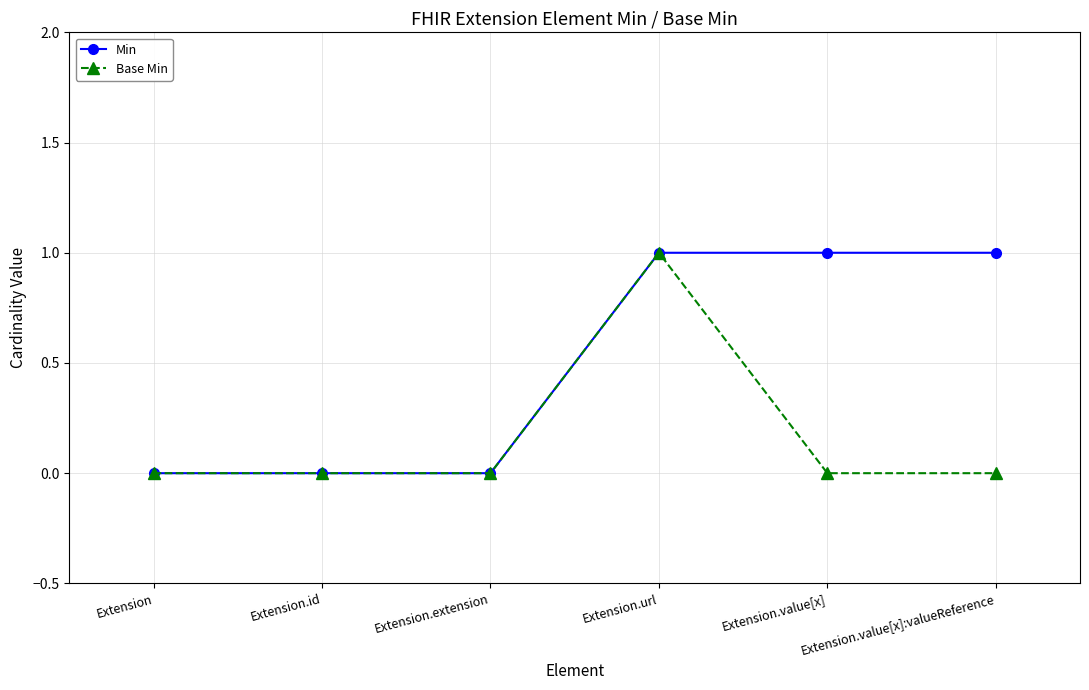

Rank the series by their average value, from lowest to highest.

Base Min, Min